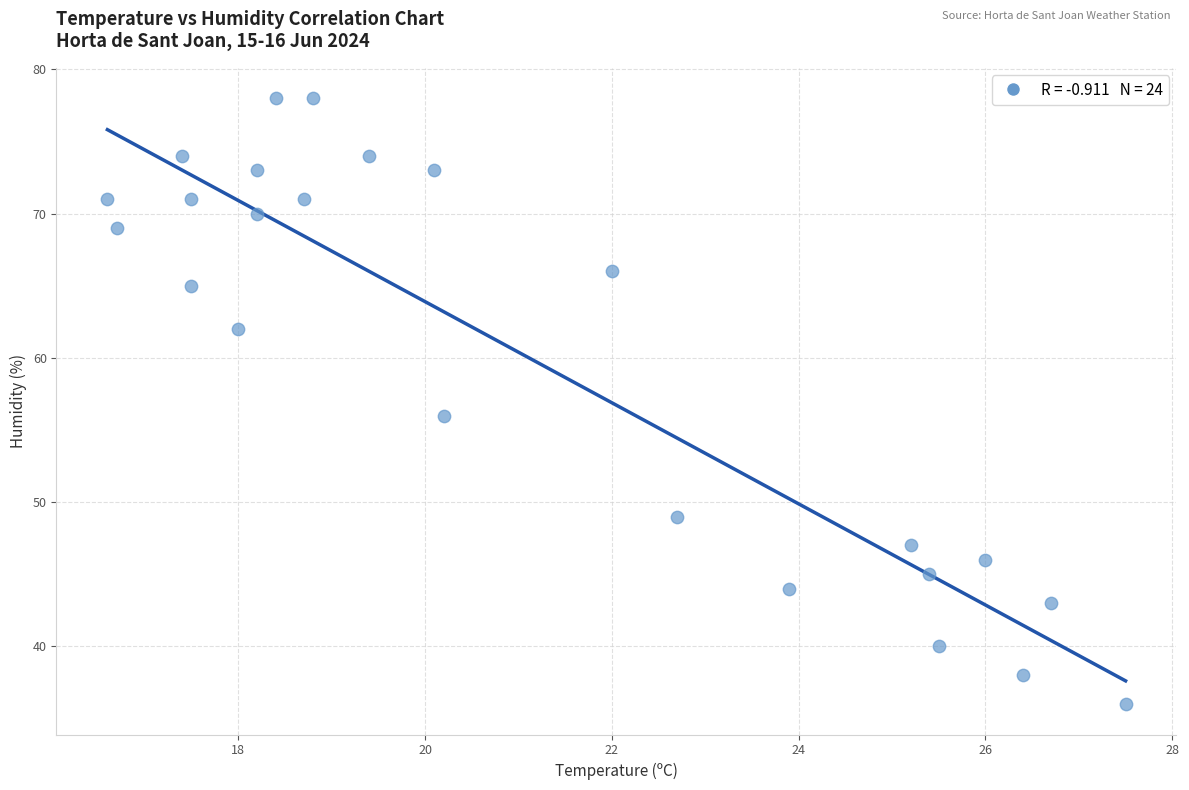

What Y value in the scatter plot is closest to 57?

56